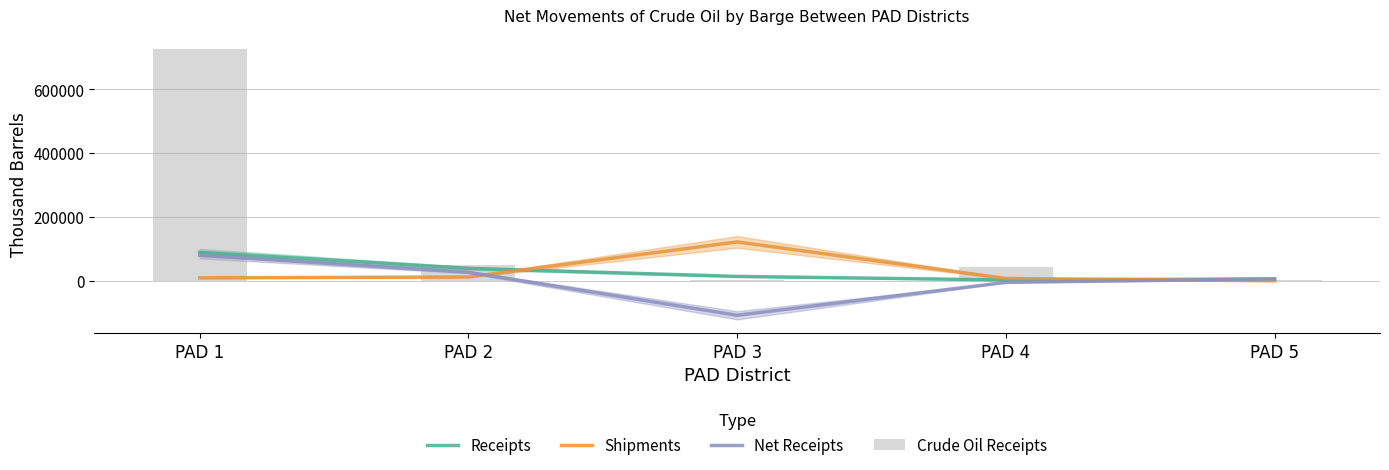

Which category has the lowest value in the Shipments series?

PAD 5